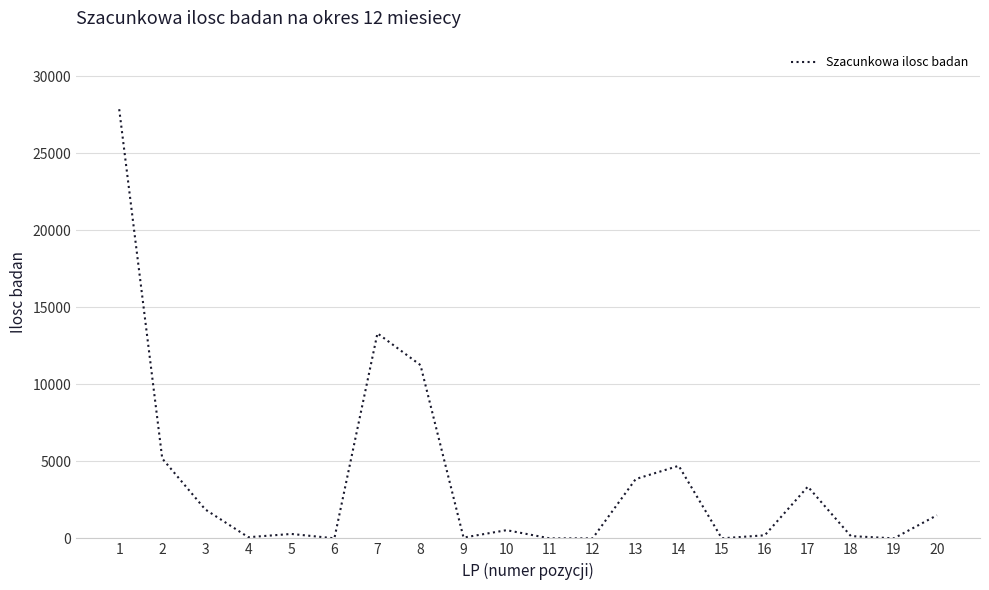

How many distinct data groups are displayed?

1